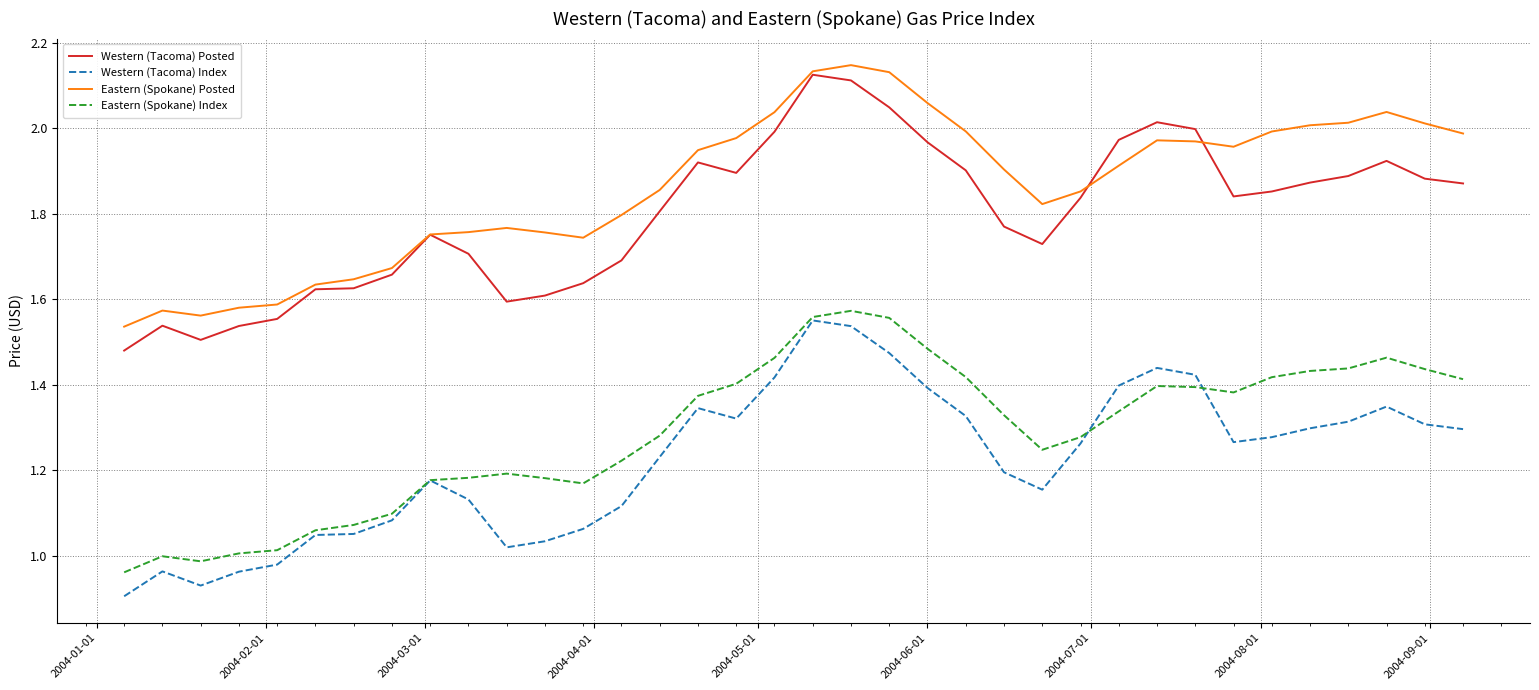

True or false: Eastern (Spokane) Posted has more than 0 points higher than both neighbors.

True